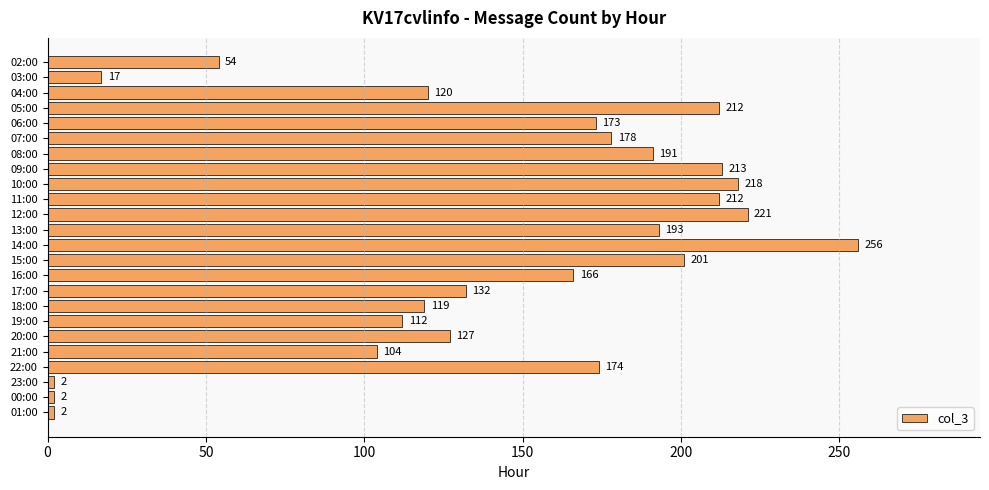

What is the approximate value at 02:00, to the nearest 5?

55